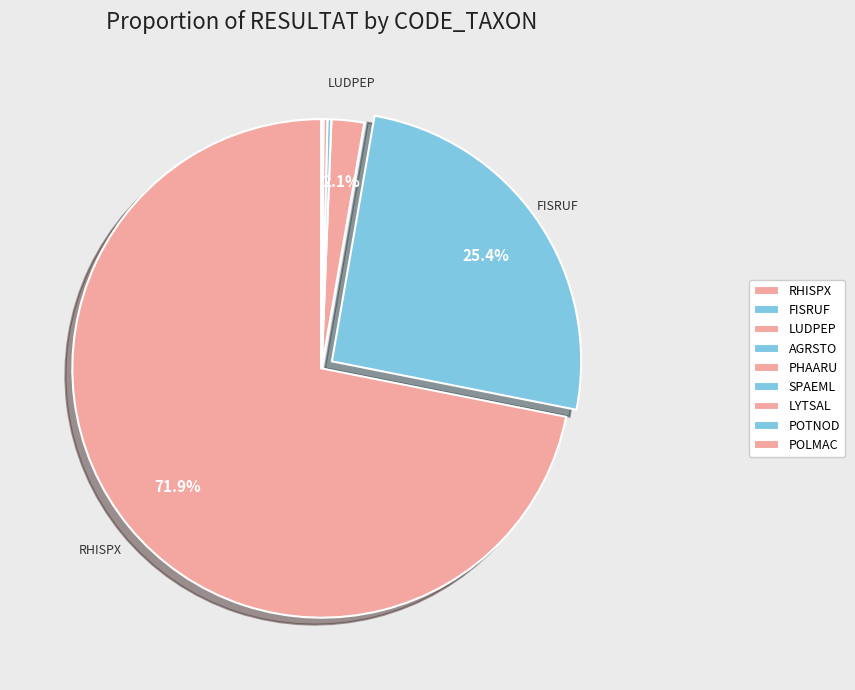

How many segments does this pie chart have?

9